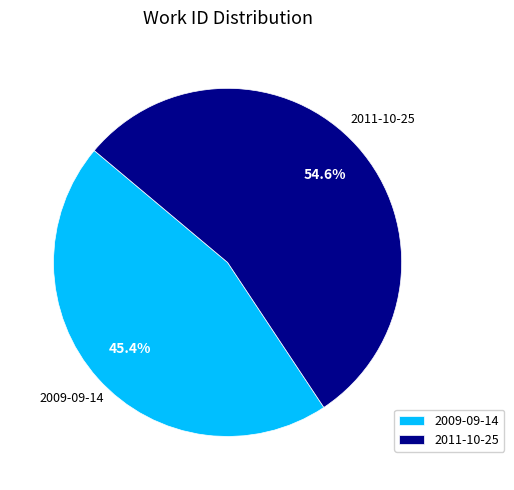

What percentage do 2011-10-25 and 2009-09-14 together represent?

100.0%